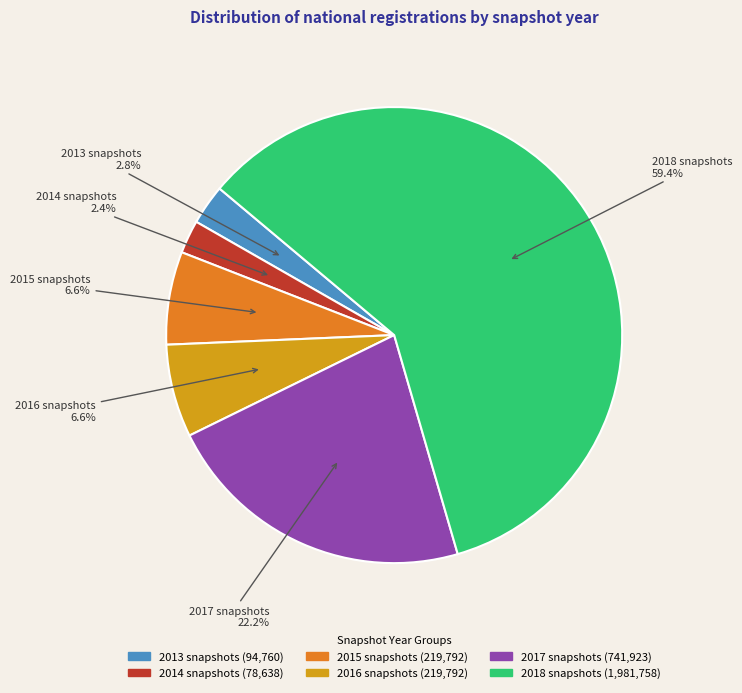

Is there any slice that represents more than half of the pie?

Yes